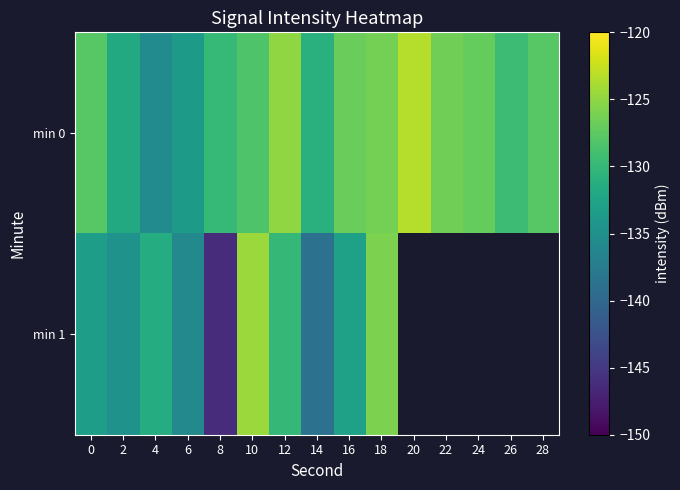

At how many categories does at least one series exceed -137?

15